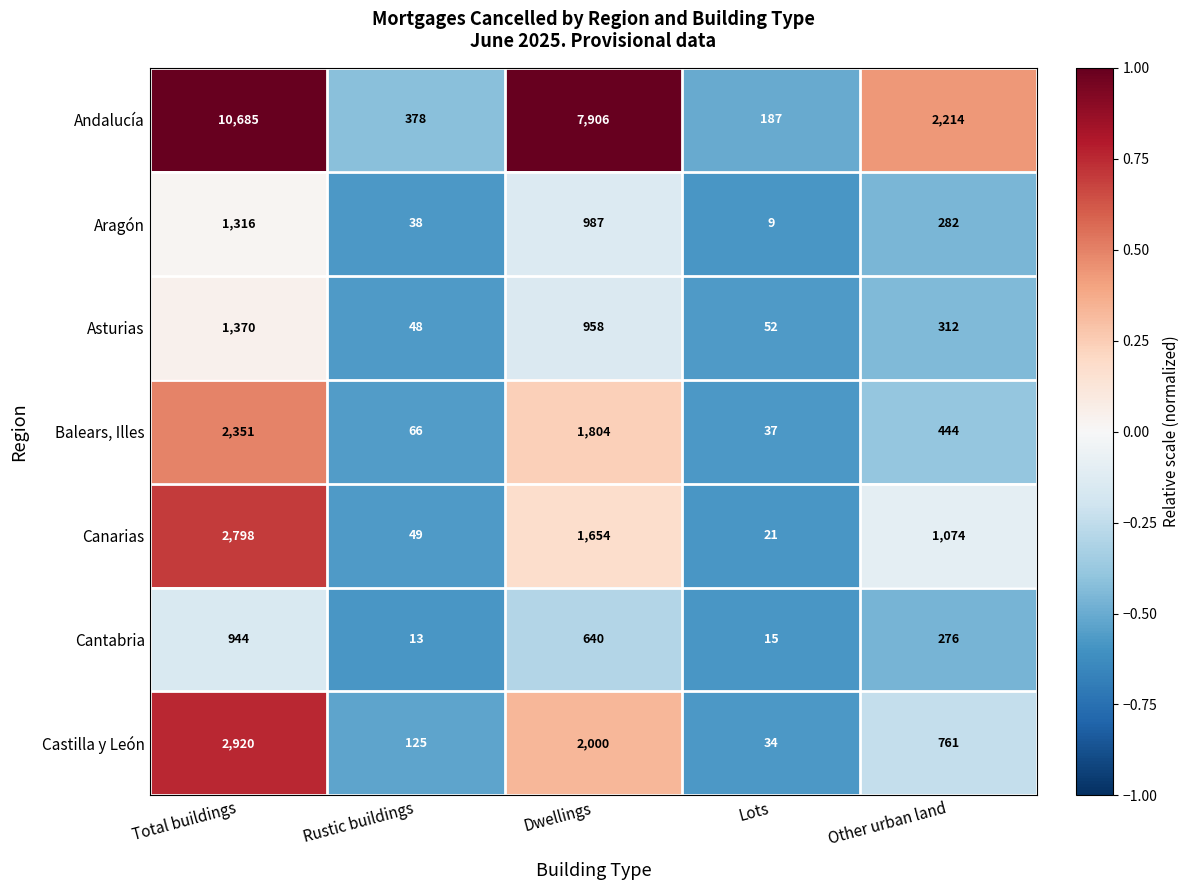

True or false: Canarias has a value of 49 at Rustic buildings.

True